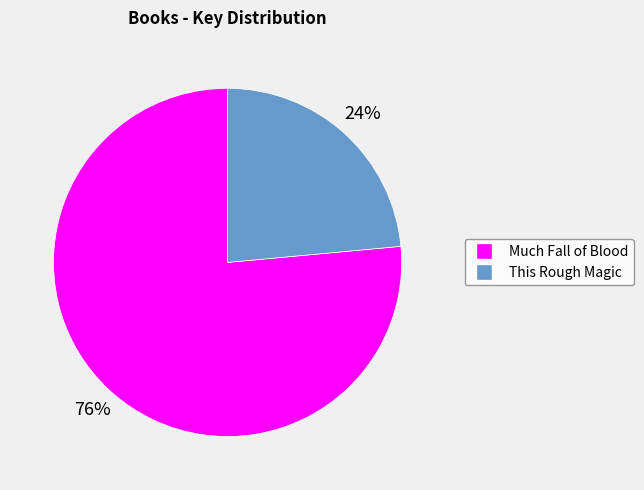

How many segments does this pie chart have?

2